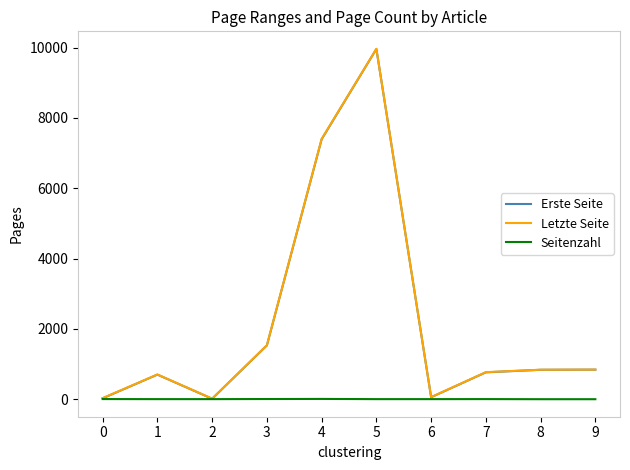

What is the maximum value for Erste Seite?

9959